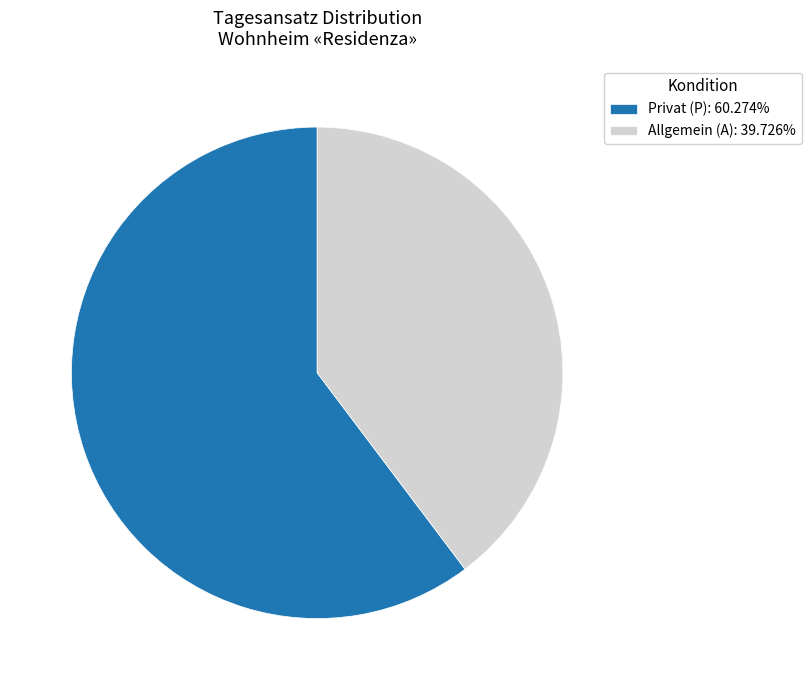

Which has a higher value, Privat (P) or Allgemein (A)?

Privat (P)